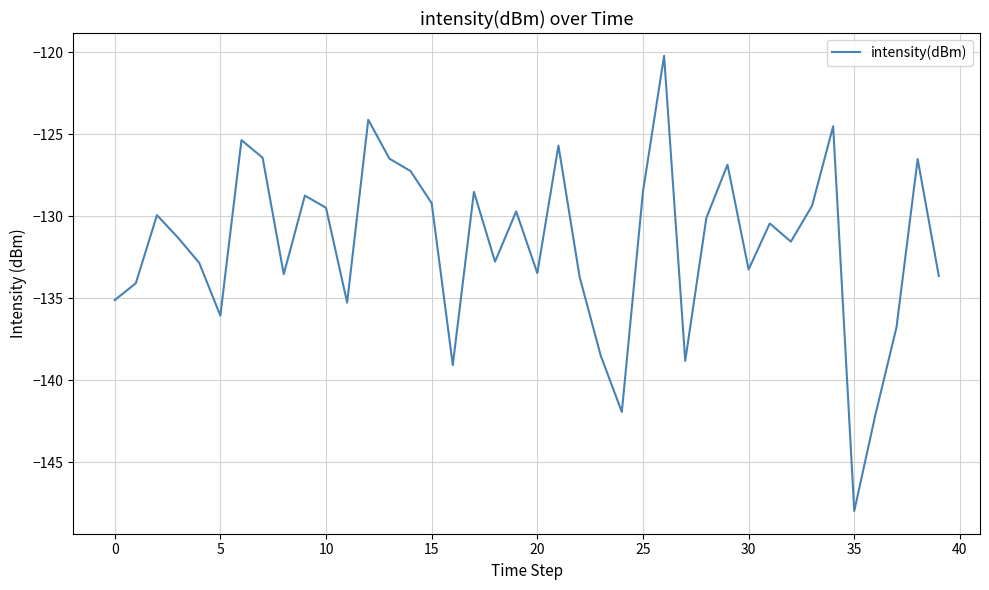

What is the greatest value displayed?

-120.2